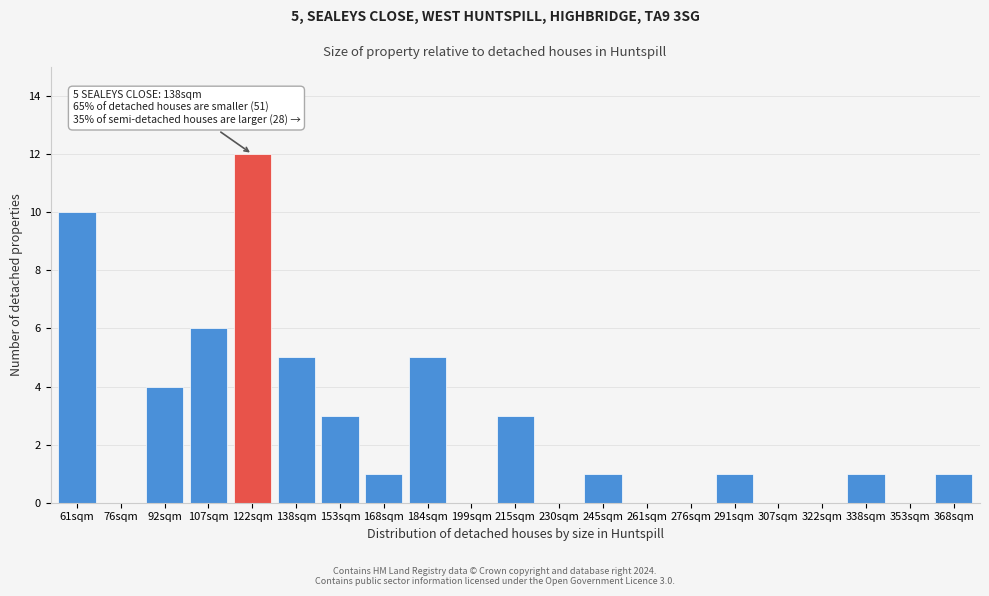

Reading left to right, transcribe all the data shown in this chart.

61sqm=10	76sqm=0	92sqm=4	107sqm=6	122sqm=12	138sqm=5	153sqm=3	168sqm=1	184sqm=5	199sqm=0	215sqm=3	230sqm=0	245sqm=1	261sqm=0	276sqm=0	291sqm=1	307sqm=0	322sqm=0	338sqm=1	353sqm=0	368sqm=1